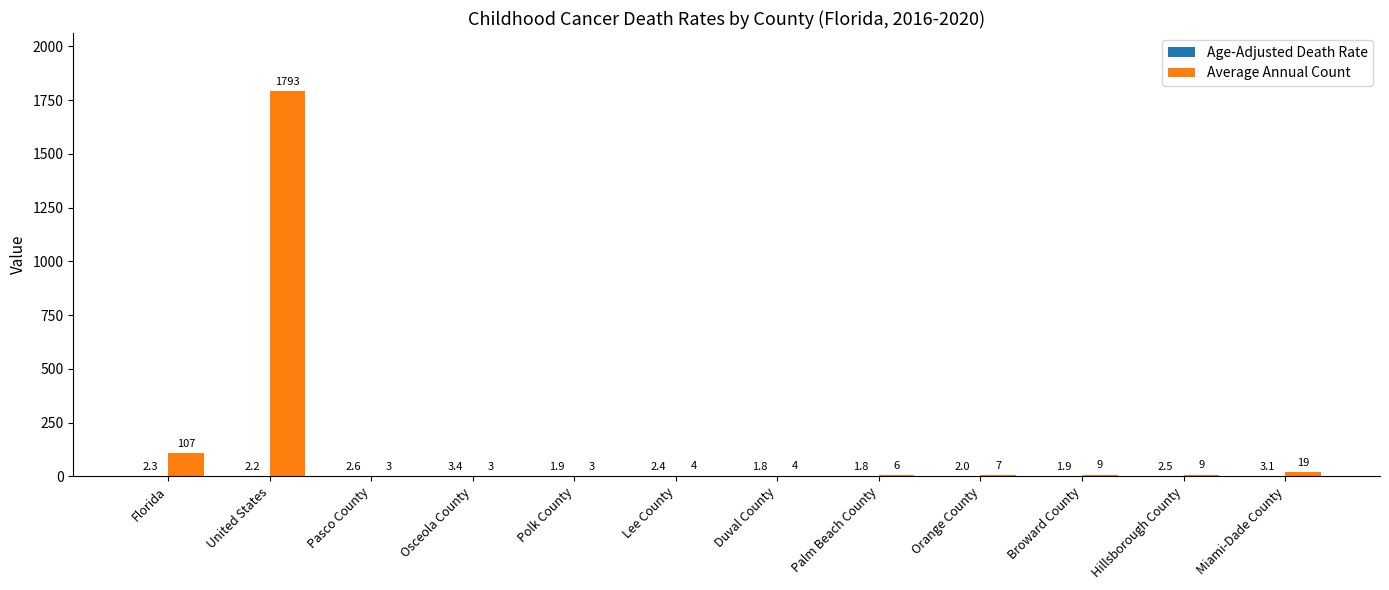

How many groups of bars are there?

12